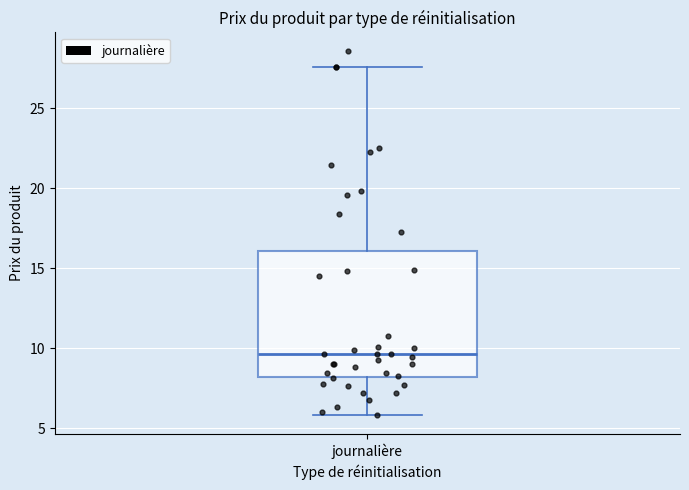

Where is the lower edge of the box for journalière on the y-axis? The values are not printed on the chart, so give them approximately, as read against the axis.

8.0